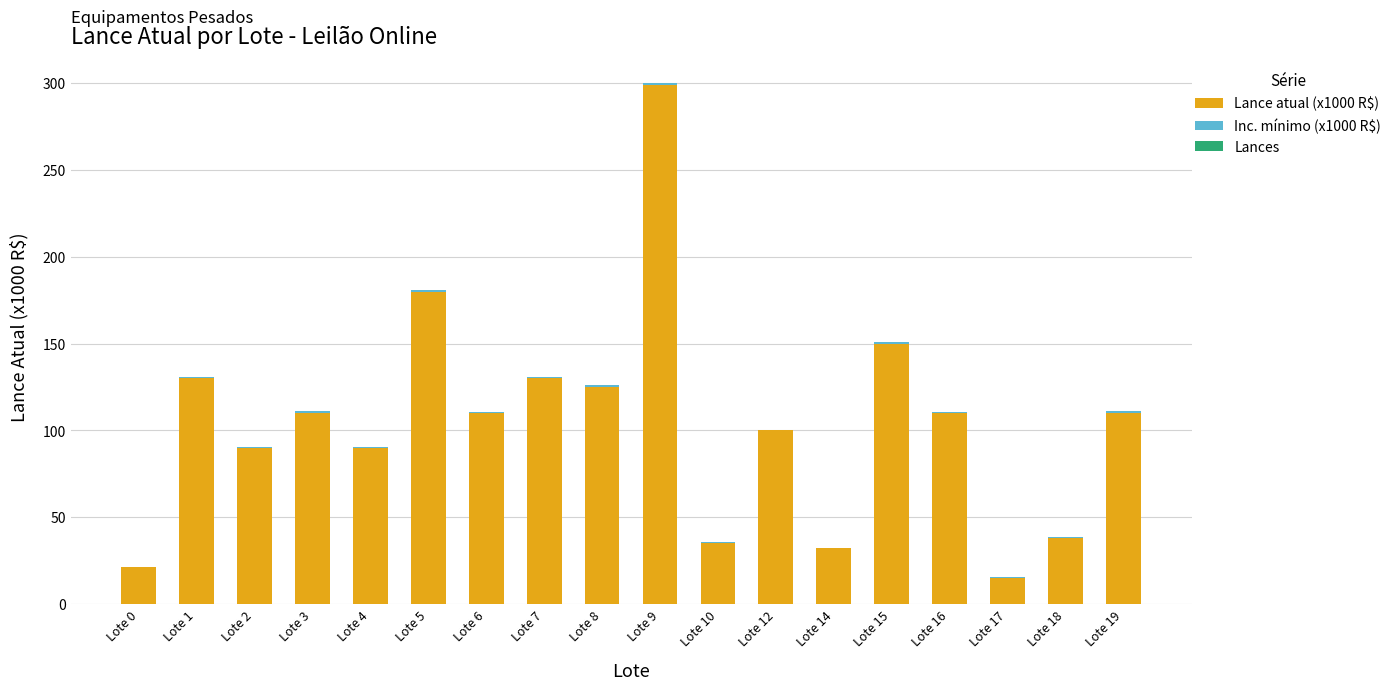

At which label does Lance atual (x1000 R$) reach its peak?

Lote 9